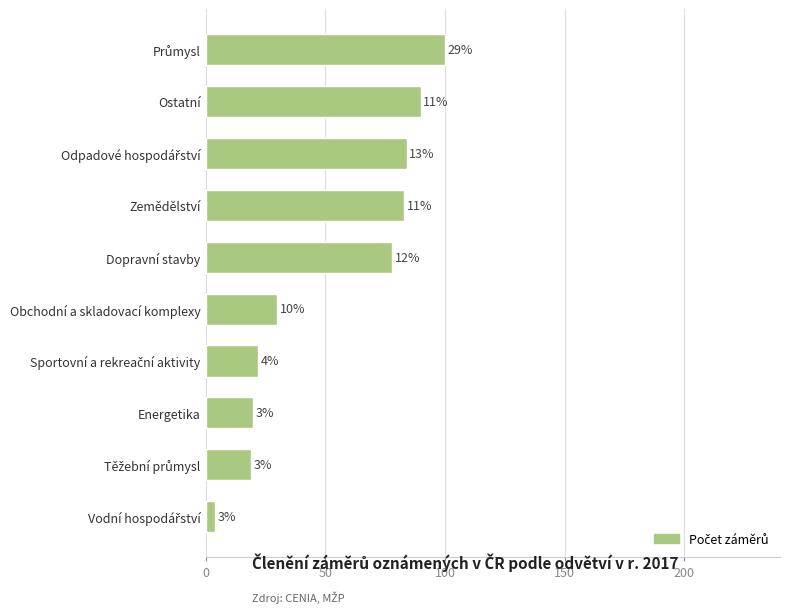

Are the bars horizontal?

Yes